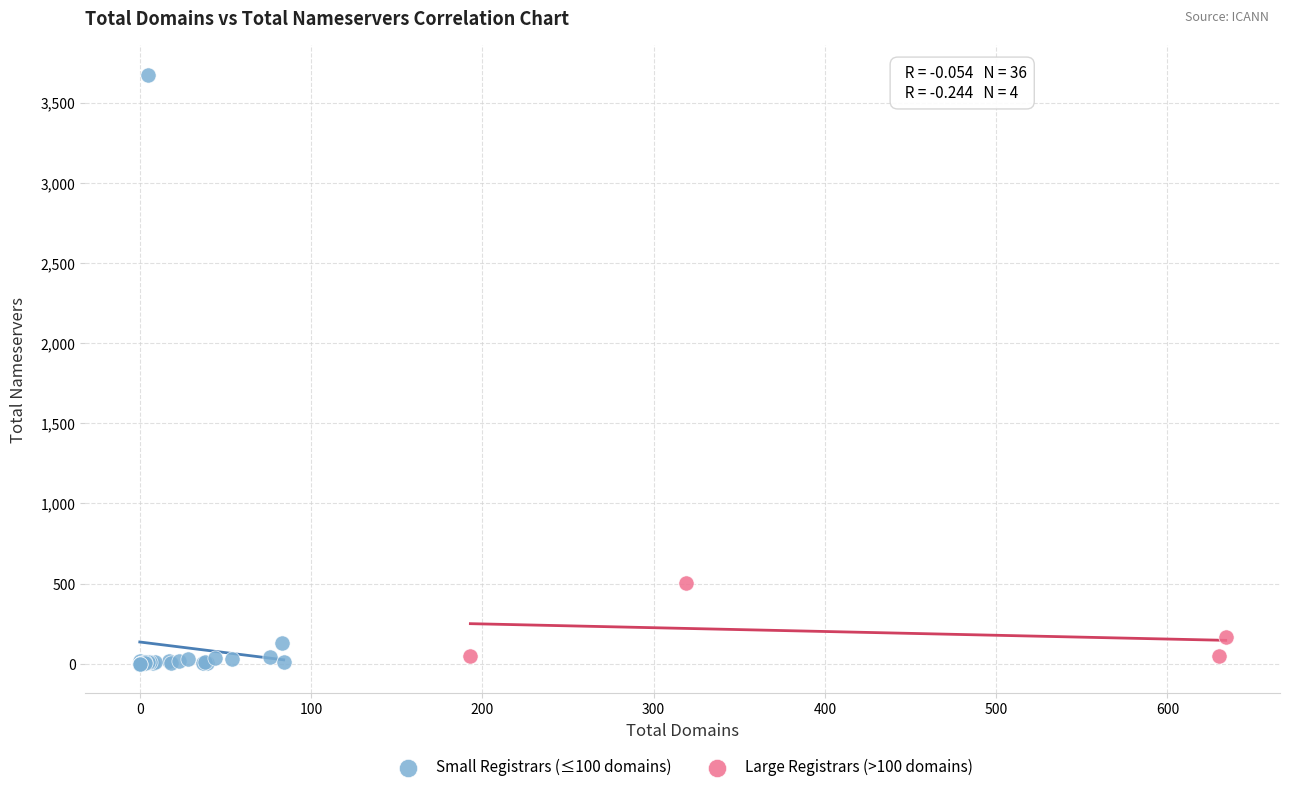

Which series has the largest Y range (max minus min)?

Small Registrars (≤100 domains)